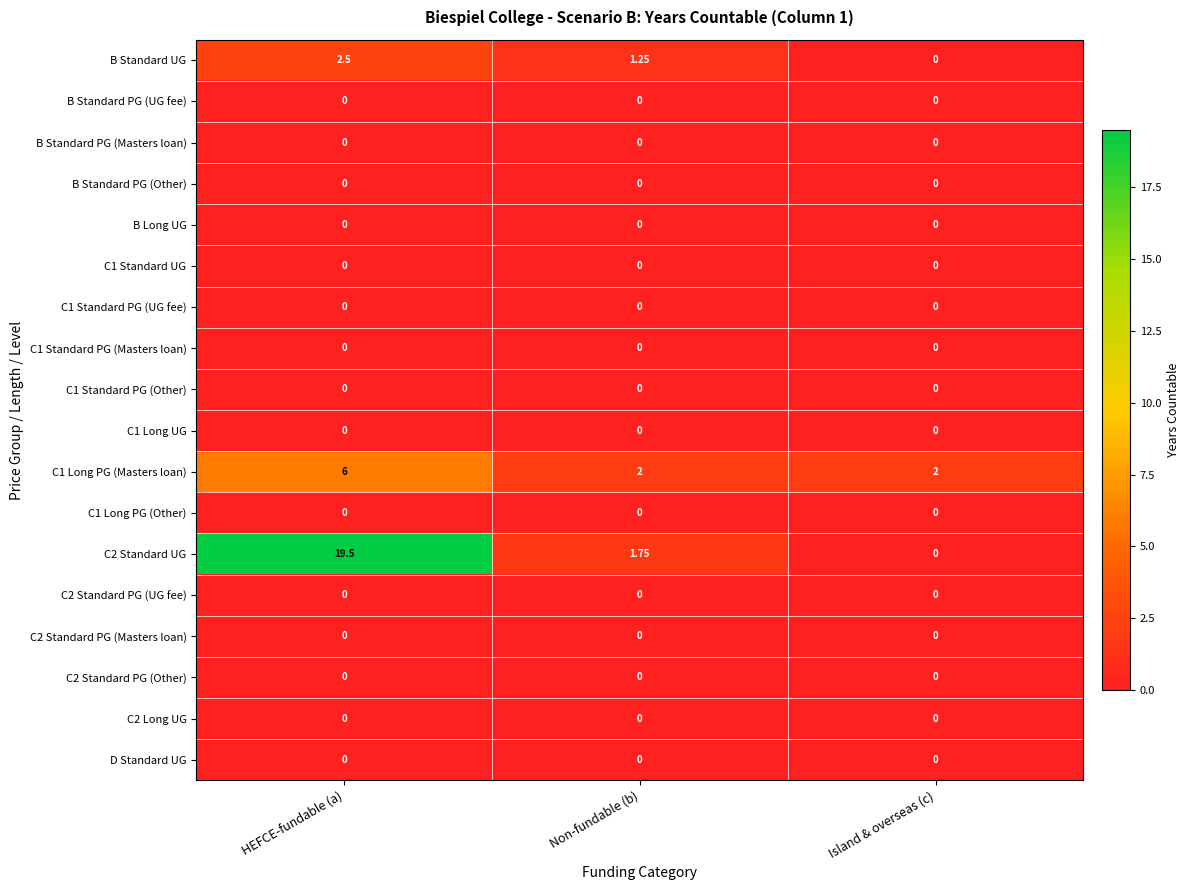

At which category is the sum across all series the highest?

HEFCE-fundable (a)